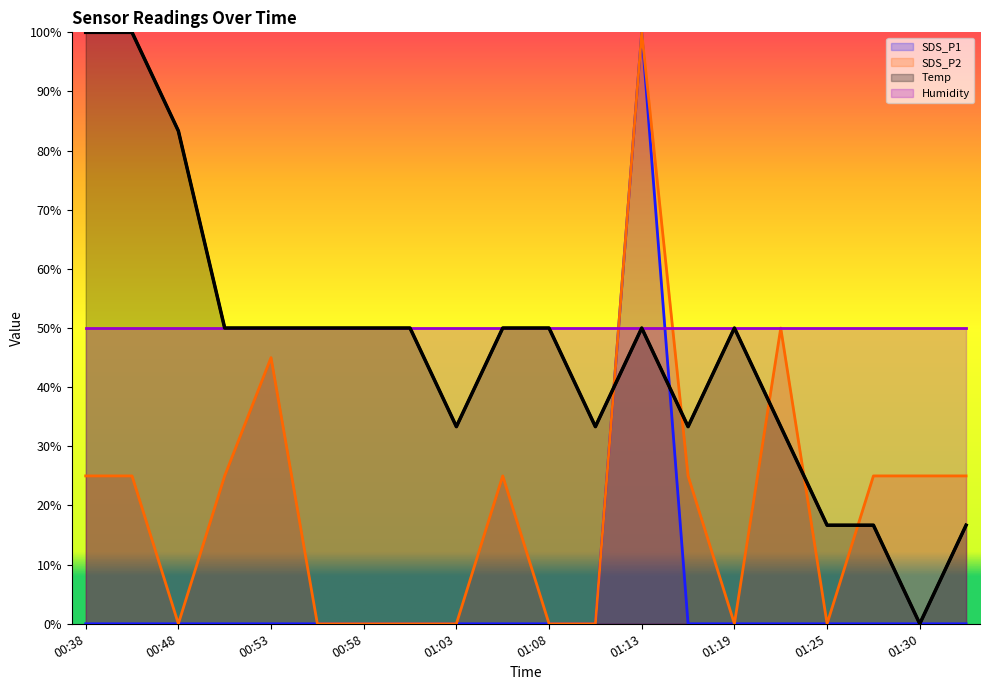

What is the sum of the Temp values at 01:22 and 01:25?

50.0